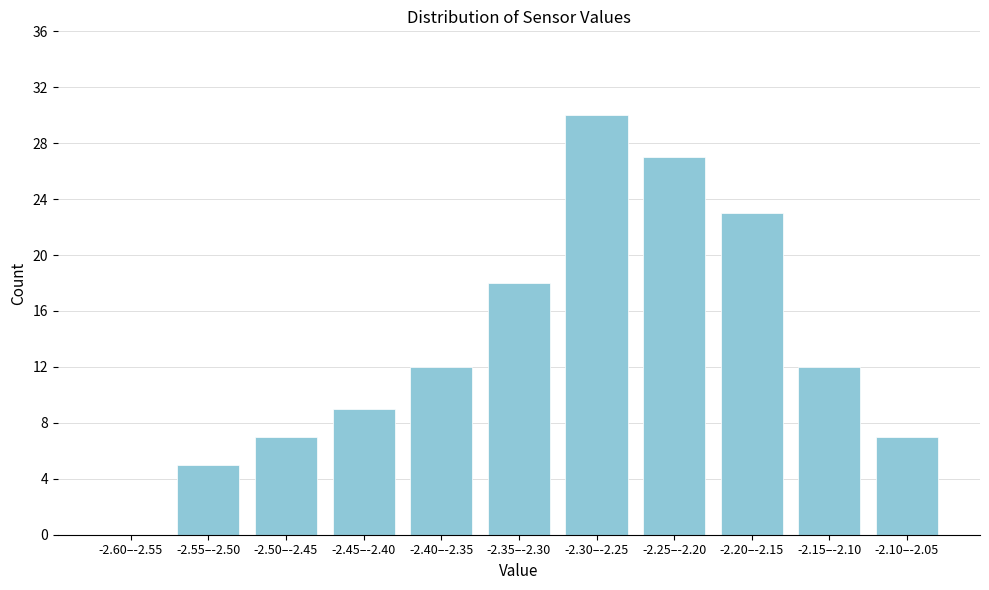

Reading right to left, transcribe all the data shown in this chart.

-2.10–-2.05=7	-2.15–-2.10=12	-2.20–-2.15=23	-2.25–-2.20=27	-2.30–-2.25=30	-2.35–-2.30=18	-2.40–-2.35=12	-2.45–-2.40=9	-2.50–-2.45=7	-2.55–-2.50=5	-2.60–-2.55=0